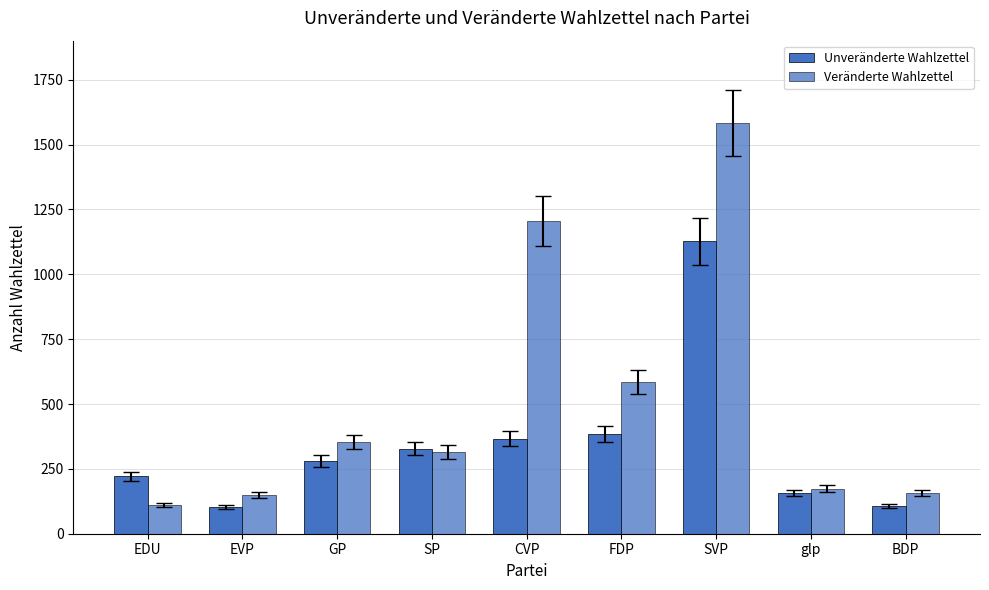

At which label is Veränderte Wahlzettel closest to 847?

FDP